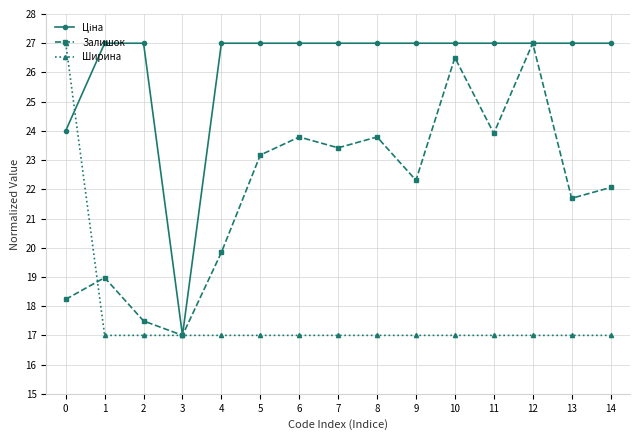

What is the highest value of the Залишок series?

27.0